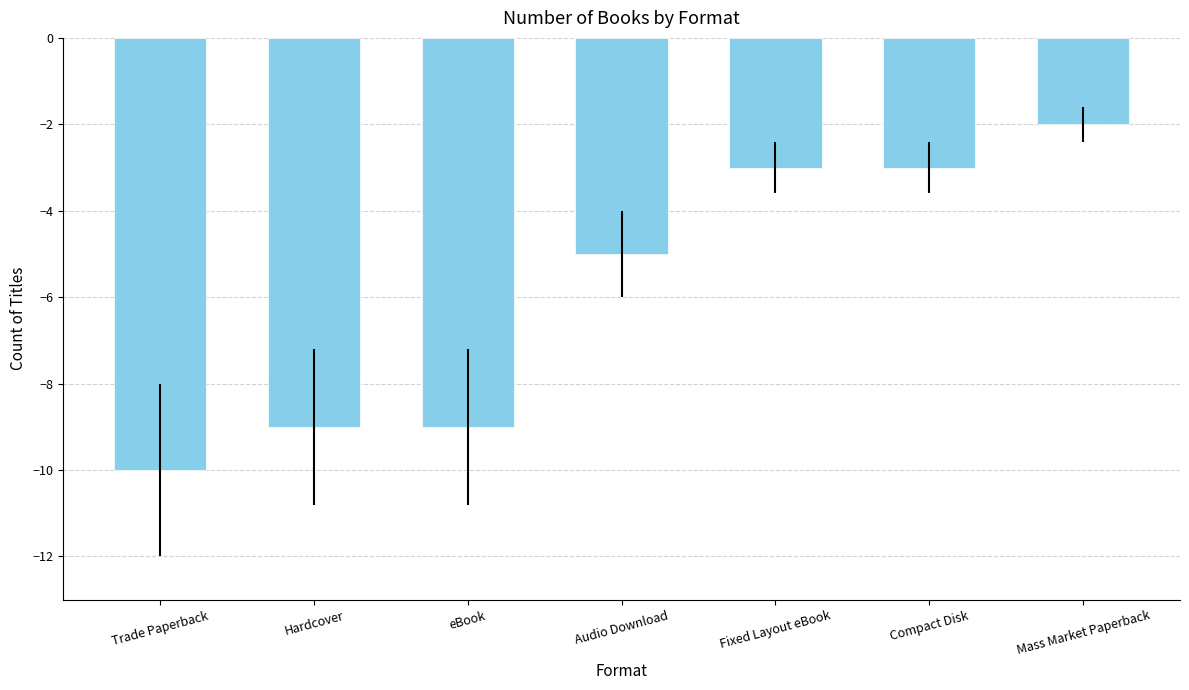

At which label is the value closest to -6?

Audio Download